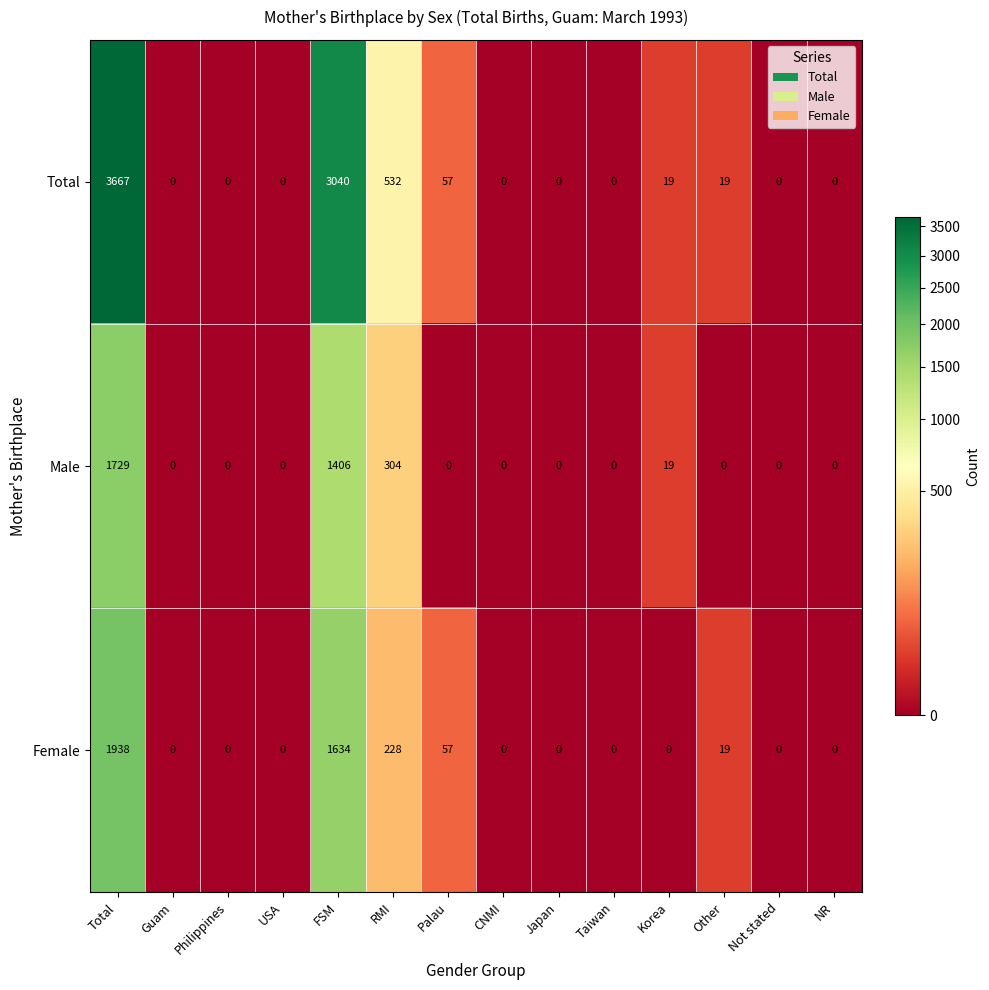

Rank the series by their maximum value, from lowest to highest.

Male, Female, Total